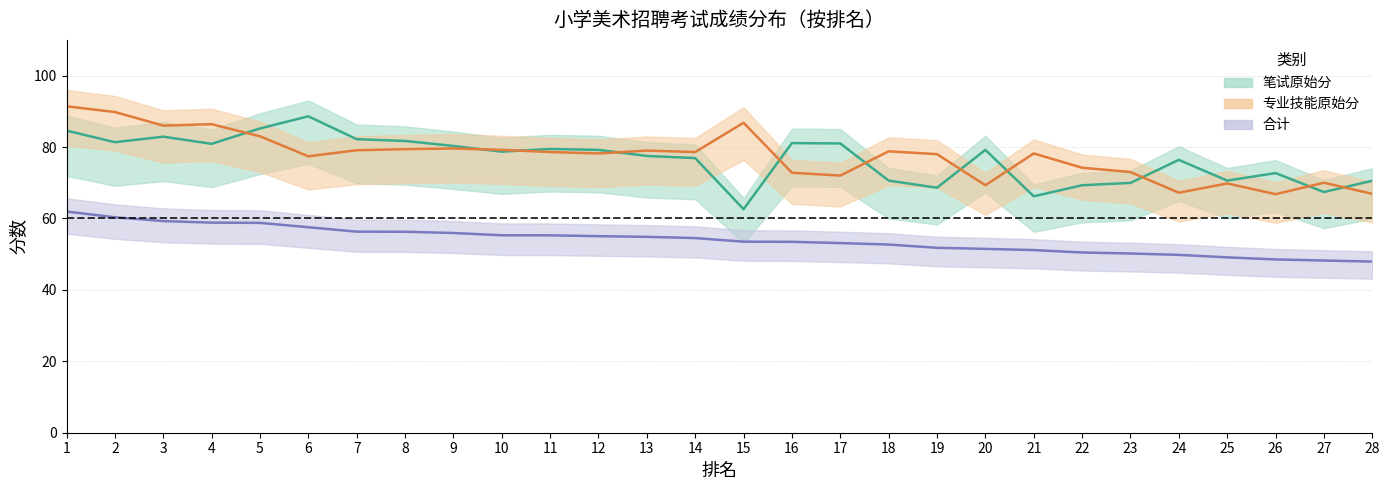

True or false: 专业技能原始分 and 合计 cross at least once.

False